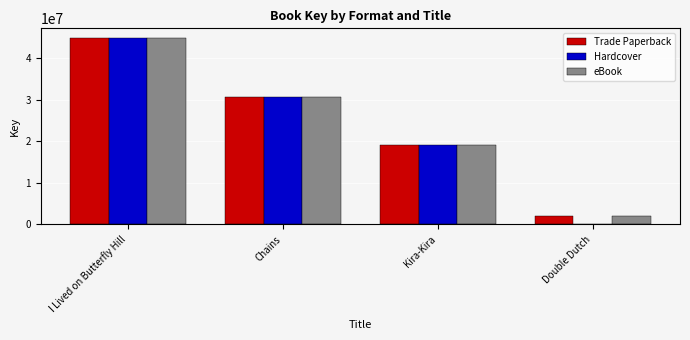

At which category is the sum across all series the highest?

I Lived on Butterfly Hill